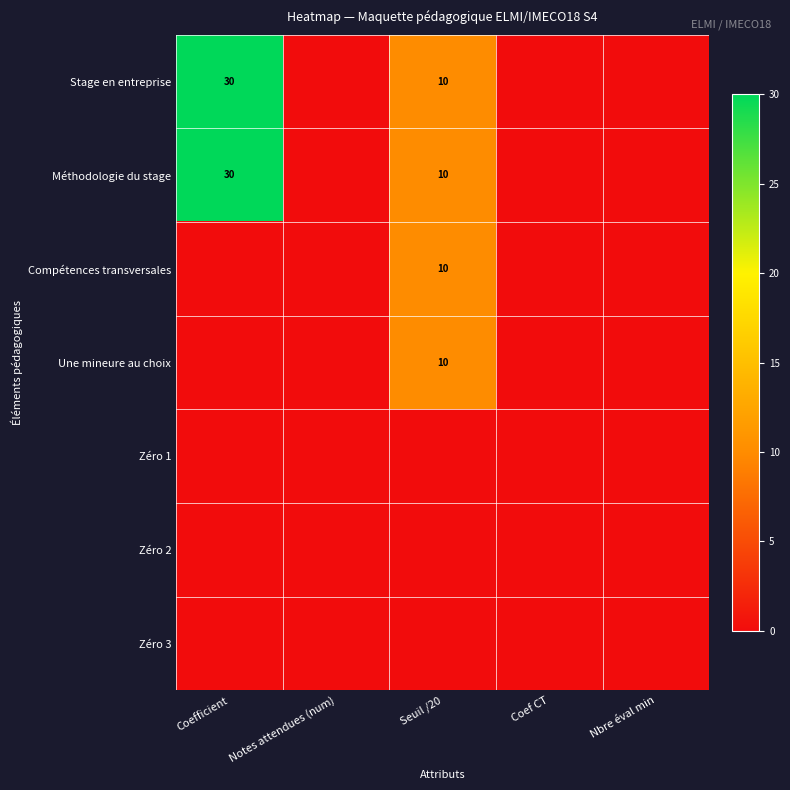

Is it true that Méthodologie du stage equals 7 at Coefficient?

False